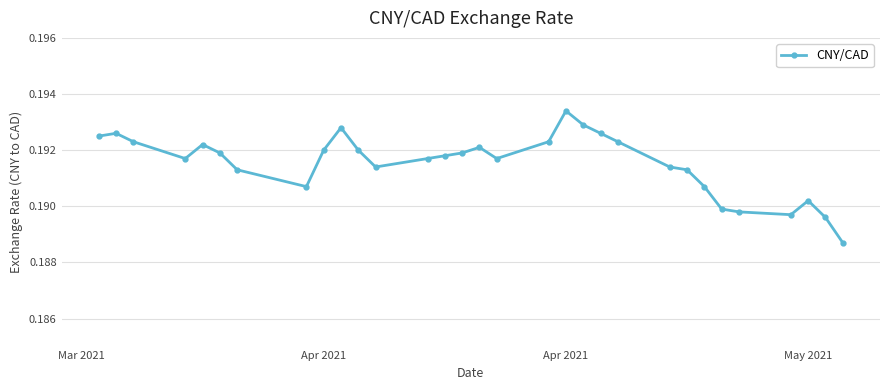

True or false: there are more than 1 points higher than both neighbors.

True